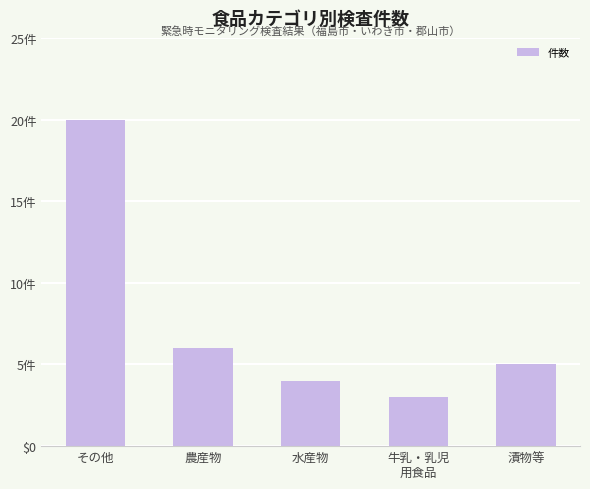

At which label does the data first exceed 5?

その他